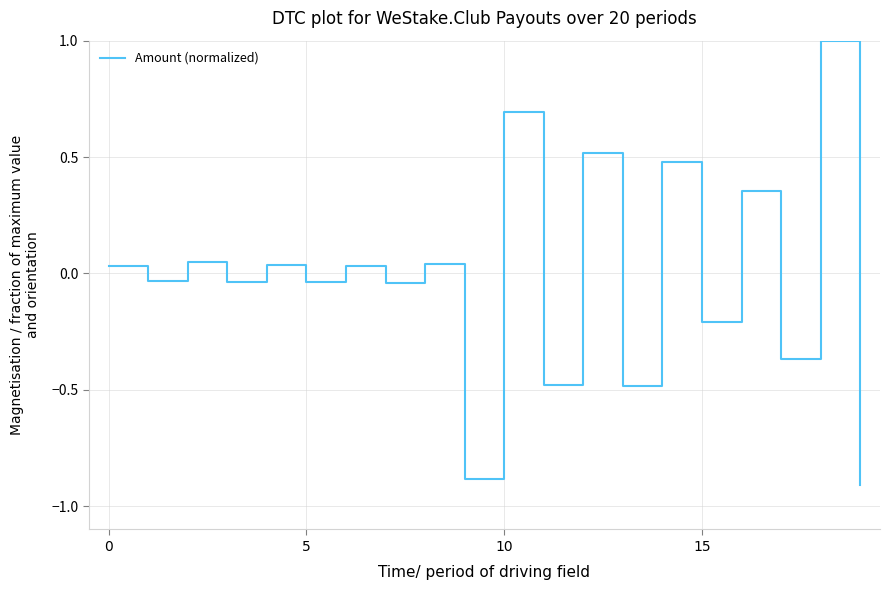

What is the difference between the maximum and minimum values?

1.9